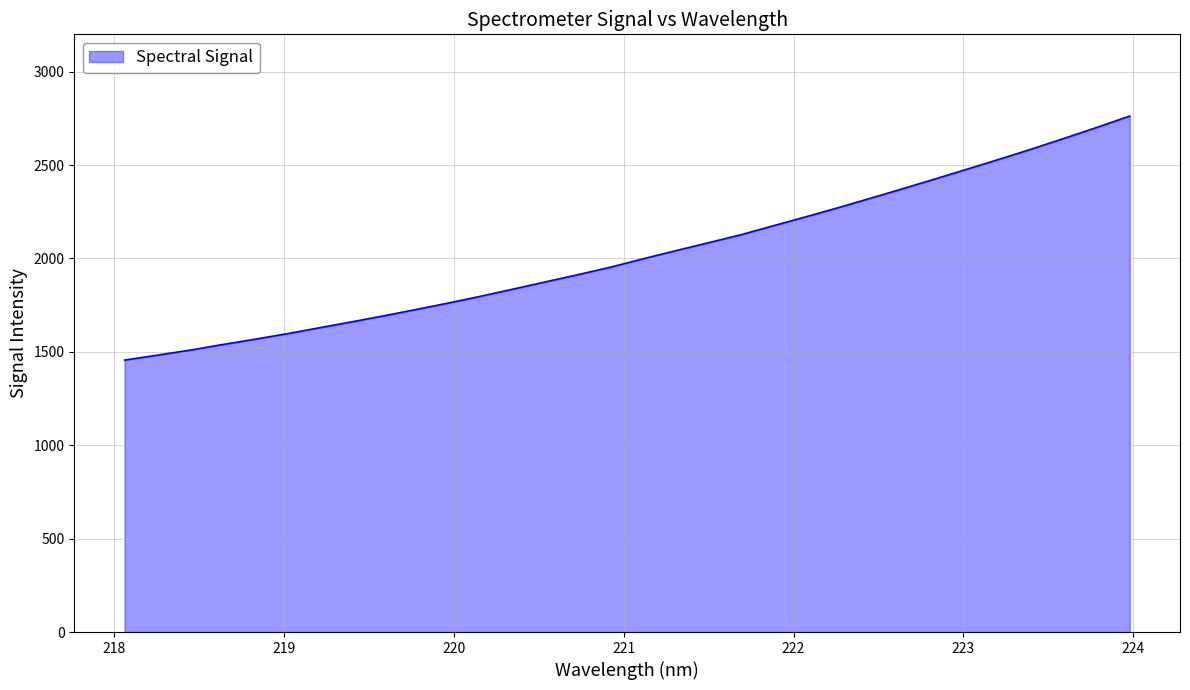

What is the difference between the maximum and minimum values?

1306.6